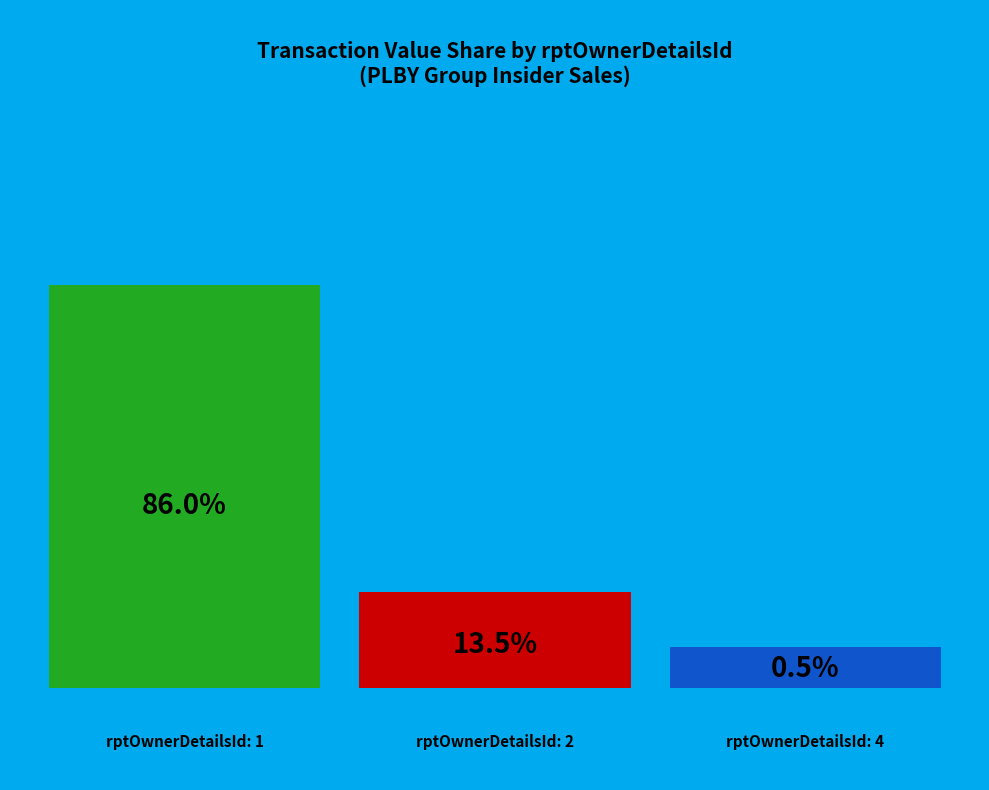

Is there a majority slice in this chart?

Yes